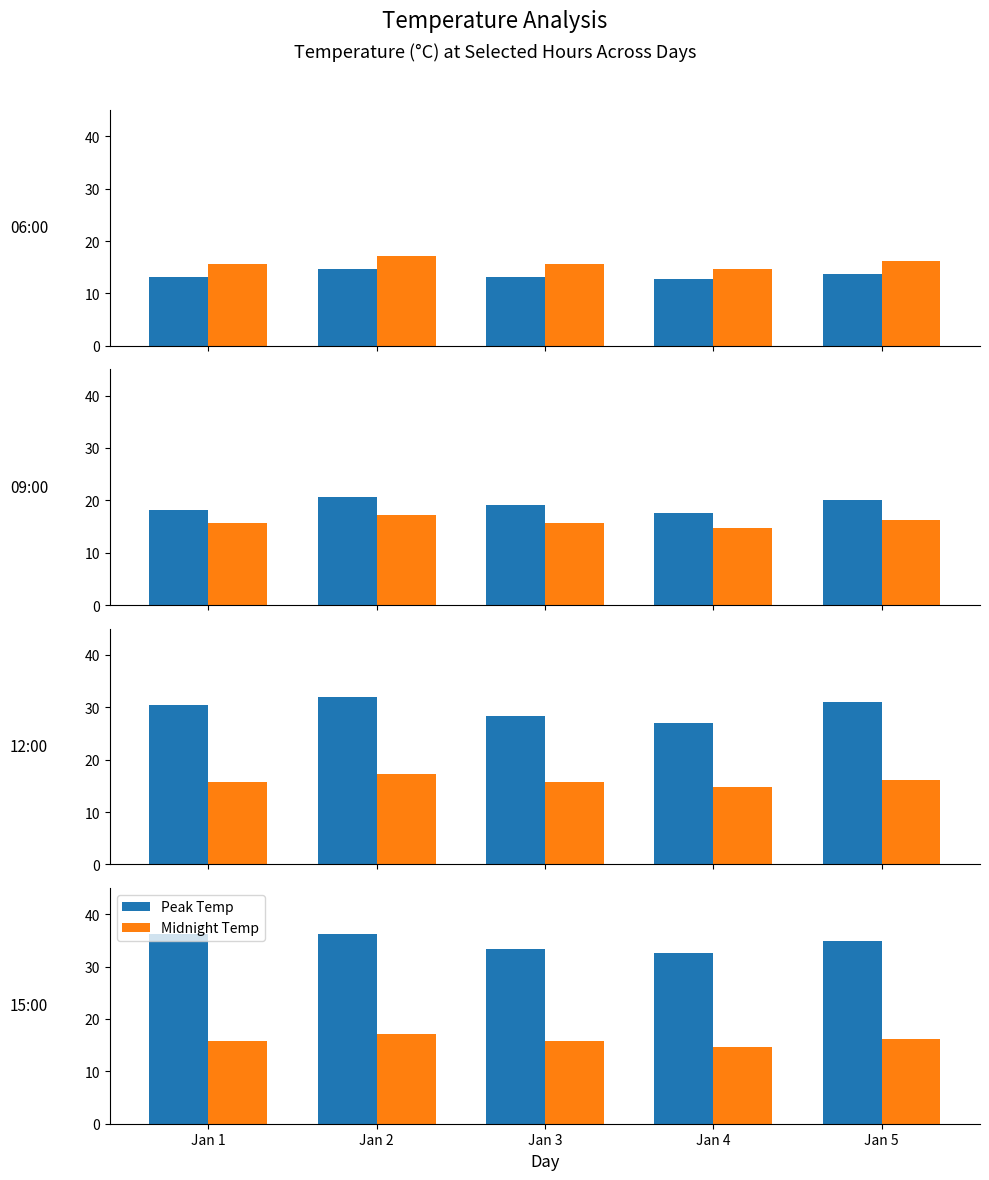

What are all the series names shown in the legend?

Peak Temp, Midnight Temp